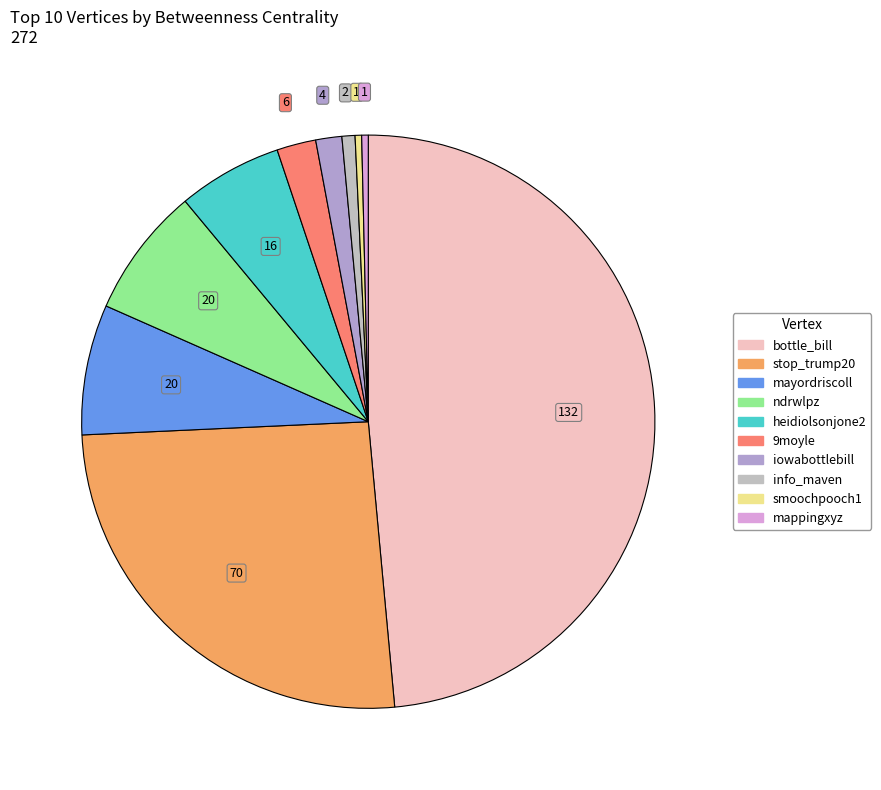

True or false: heidiolsonjone2 accounts for 6% of the total.

True